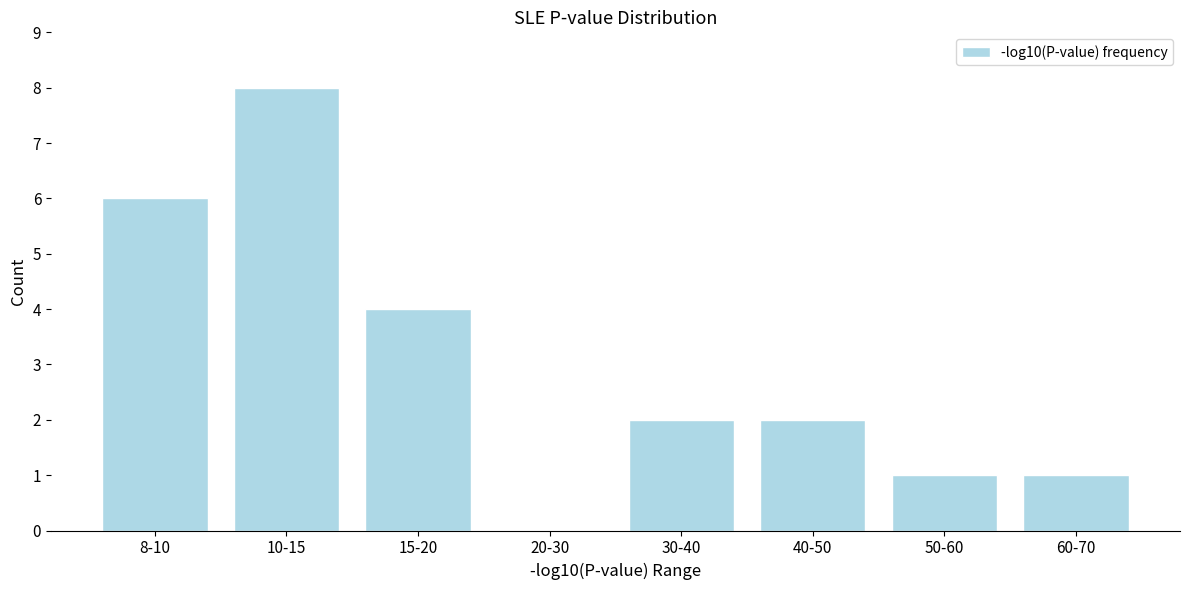

Reading left to right, list all the values displayed in this chart.

8-10=6	10-15=8	15-20=4	20-30=0	30-40=2	40-50=2	50-60=1	60-70=1